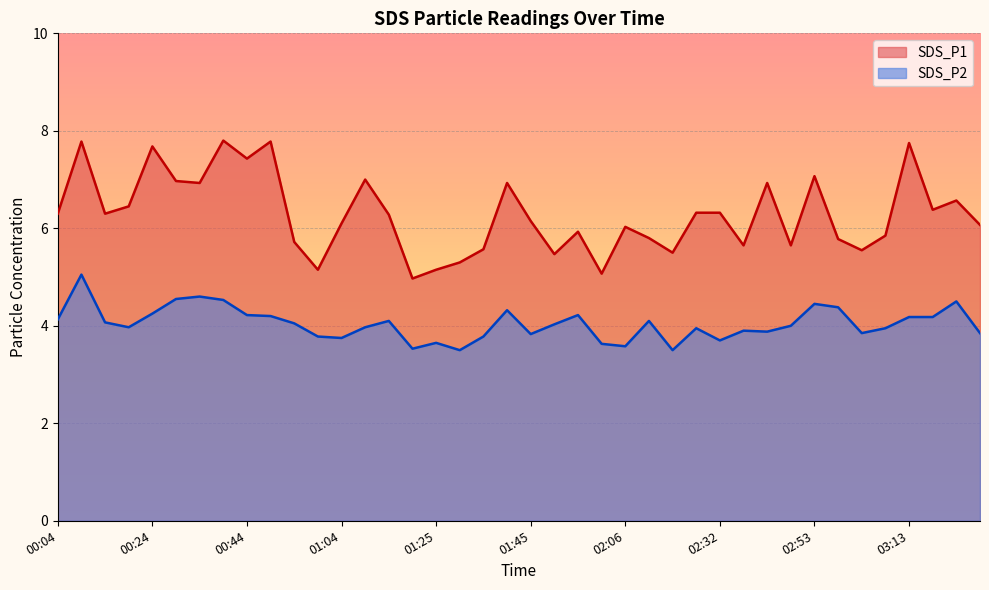

True or false: SDS_P2 and SDS_P1 intersect in this chart.

False